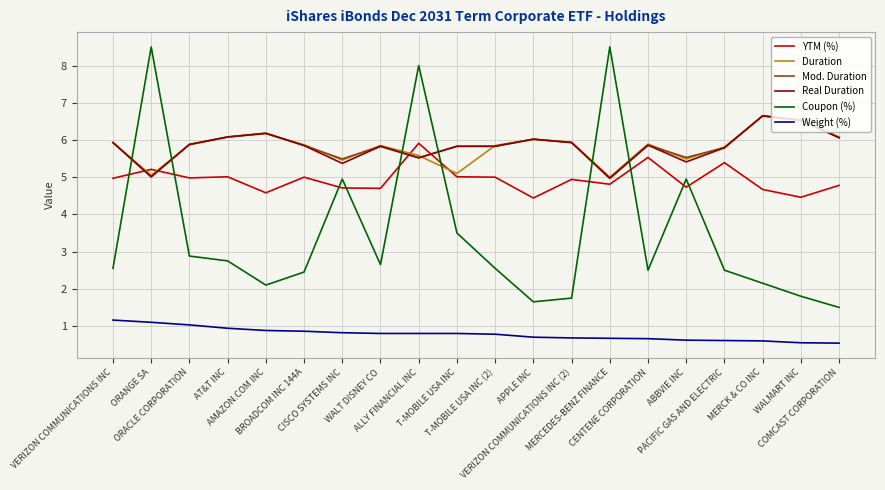

Which series has the largest range (max minus min)?

Coupon (%)